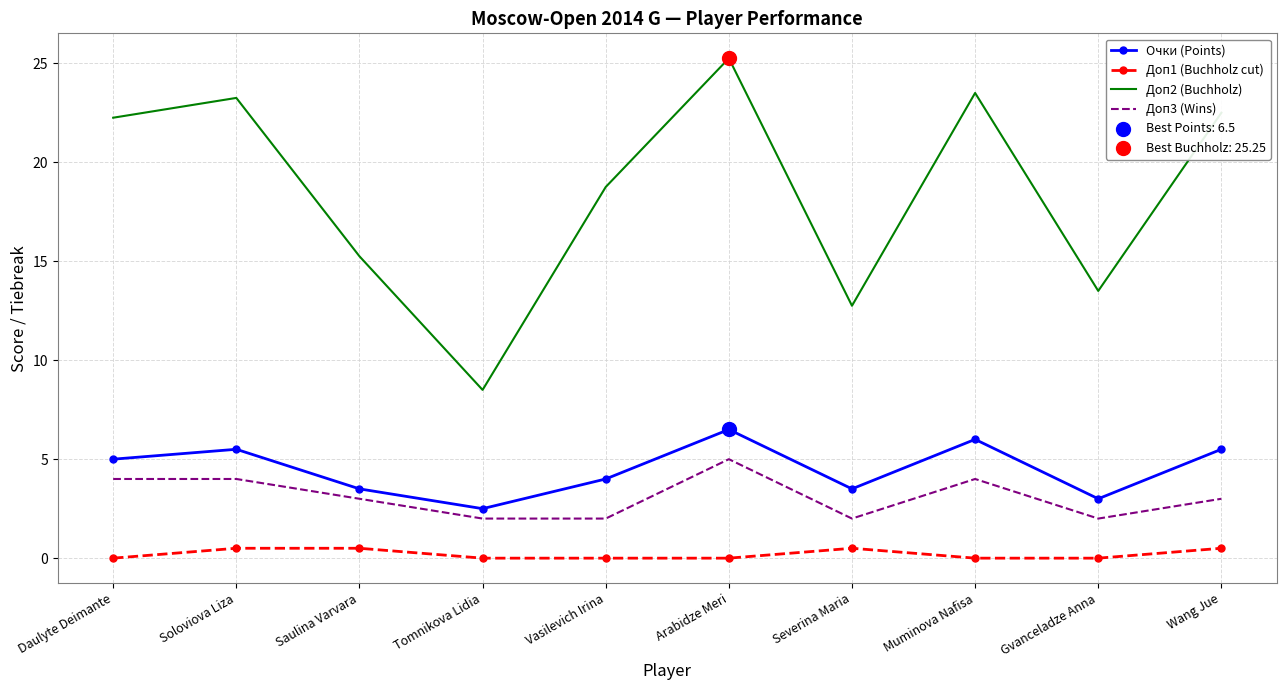

Is the value of Доп3 (Wins) at Daulyte Deimante greater than the value of Доп1 (Buchholz cut) at Tomnikova Lidia?

Yes